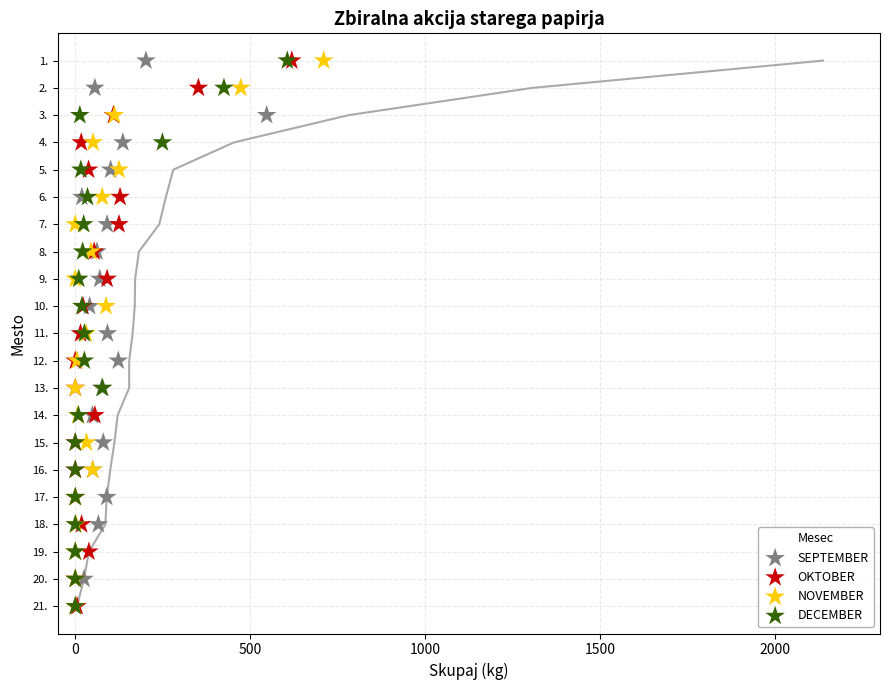

What are all the series names shown in the legend?

SEPTEMBER, OKTOBER, NOVEMBER, DECEMBER